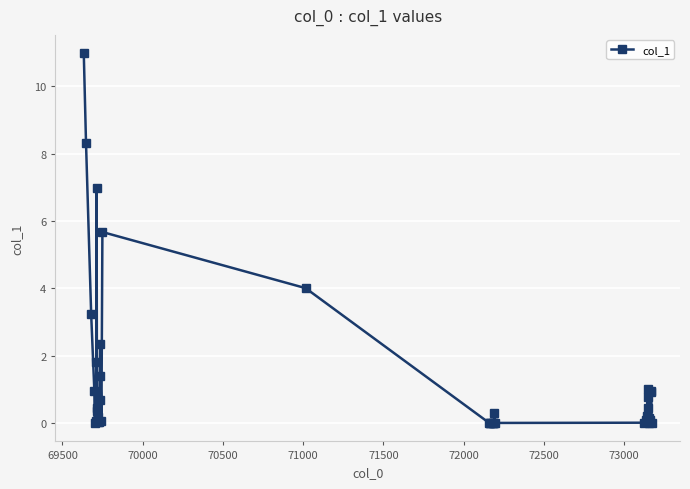

What is the difference between the maximum and second lowest values?

11.0